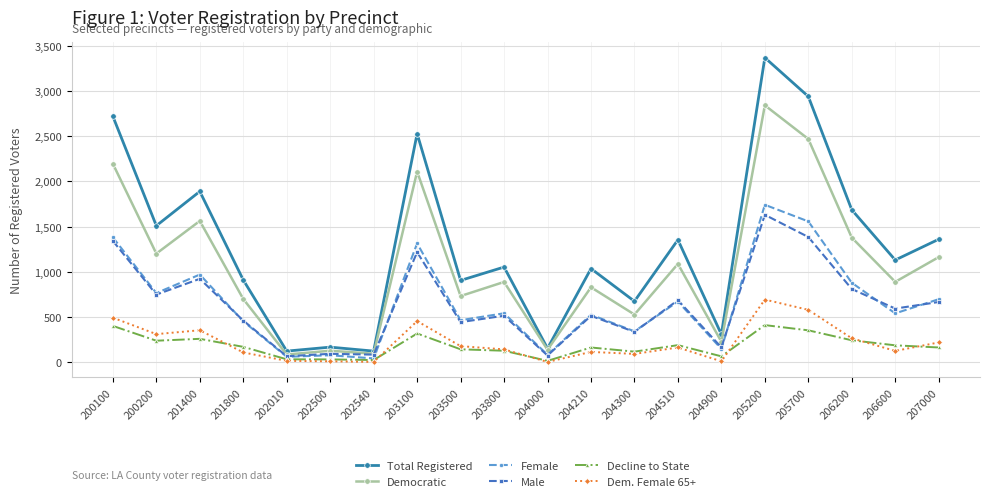

At how many categories does at least one series exceed 1325?

9